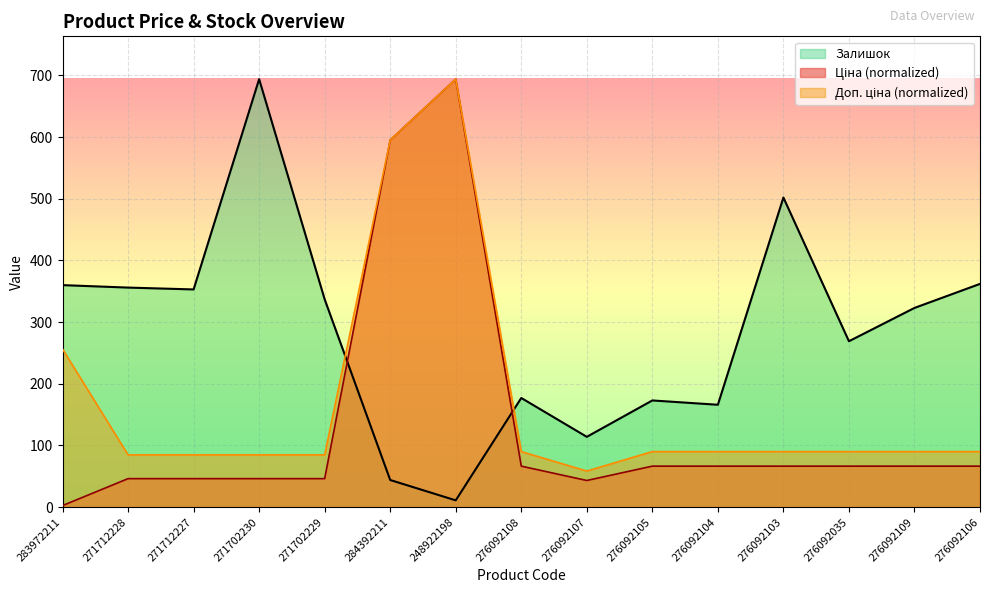

Reading left to right, transcribe all the data shown in this chart.

Ціна: 283972211=2.6	271712228=46.2	271712227=46.2	271702230=46.2	271702229=46.2	284392211=595.3	248922198=694.0	276092108=66.5	276092107=43.2	276092105=66.5	276092104=66.5	276092103=66.5	276092035=66.5	276092109=66.5	276092106=66.5
Доп. ціна: 283972211=256.3	271712228=84.8	271712227=84.8	271702230=84.8	271702229=84.8	284392211=595.3	248922198=694.0	276092108=90.1	276092107=58.5	276092105=90.1	276092104=90.1	276092103=90.1	276092035=90.1	276092109=90.1	276092106=90.1
Залишок: 283972211=360.0	271712228=356.0	271712227=353.0	271702230=694.0	271702229=337.0	284392211=44.0	248922198=11.0	276092108=177.0	276092107=114.0	276092105=173.0	276092104=166.0	276092103=502.0	276092035=269.0	276092109=323.0	276092106=362.0